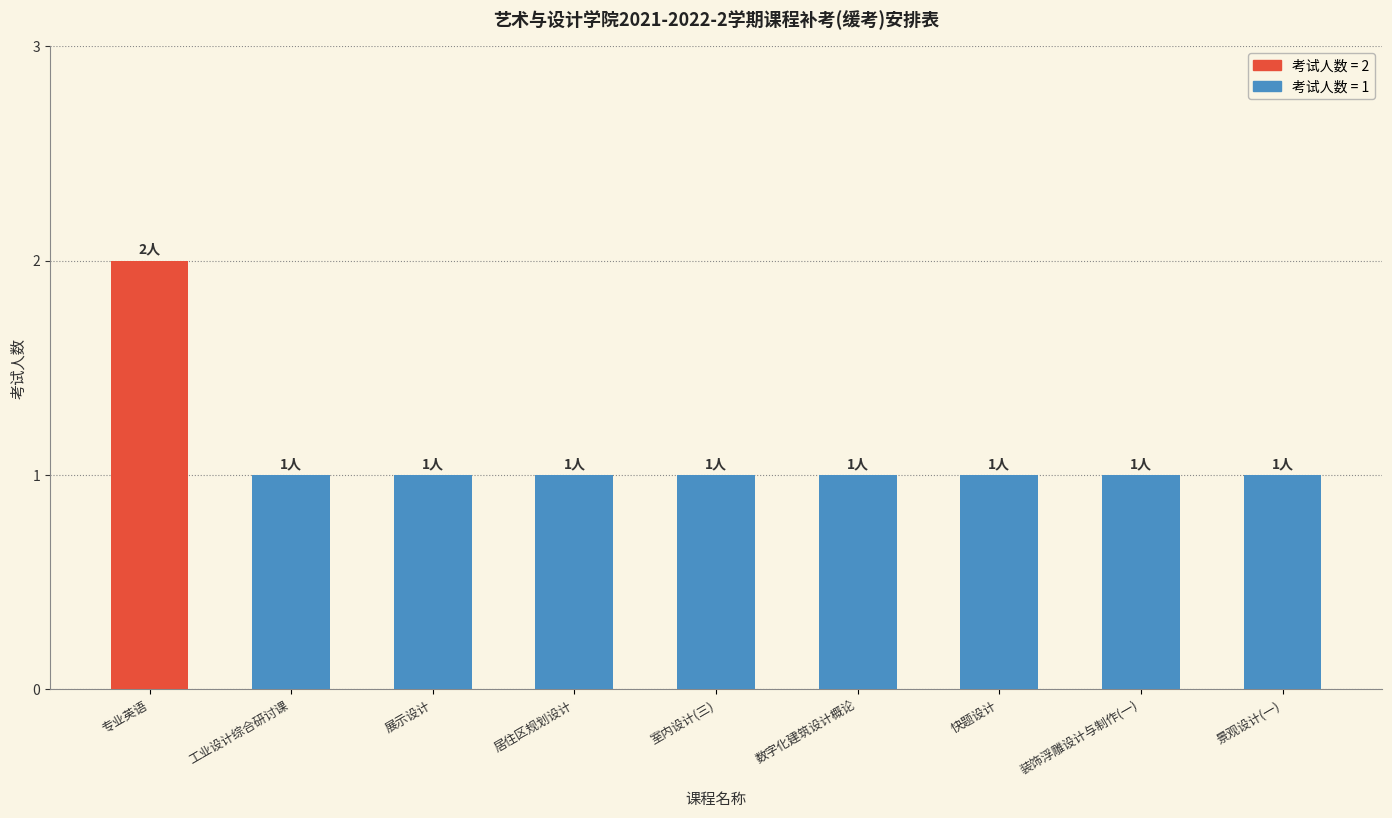

Is it true that the value at 室内设计(三) is 1?

True